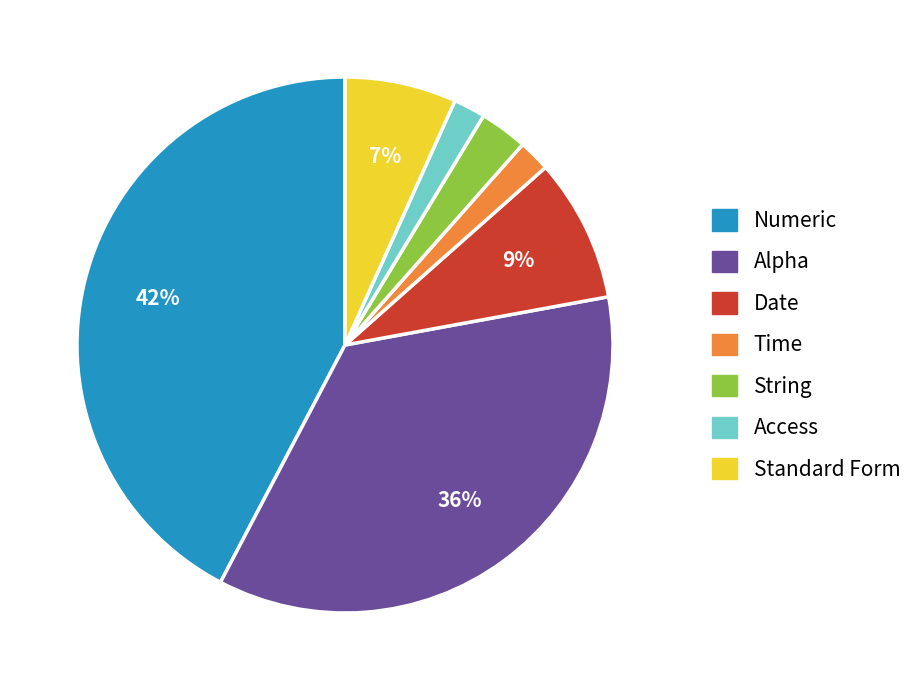

To the nearest percent, what is the difference between the largest and smallest slice percentages?

40%